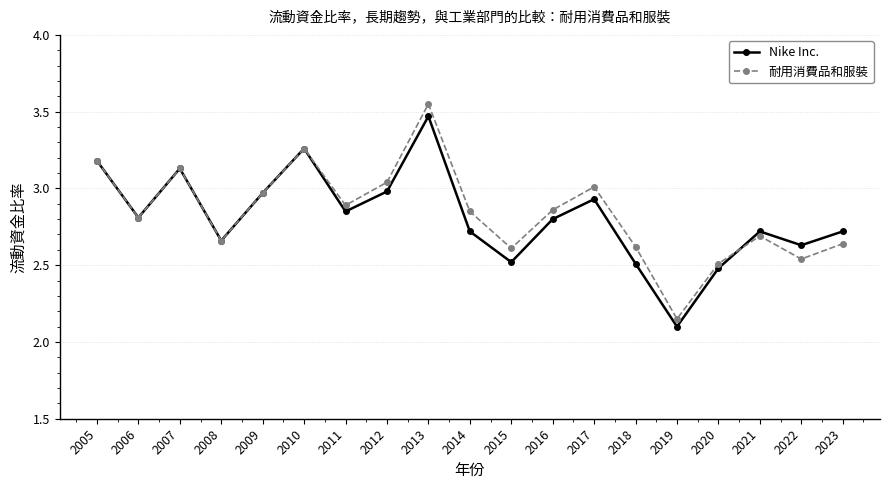

List the series in order of their overall mean, lowest first.

Nike Inc., 耐用消費品和服裝